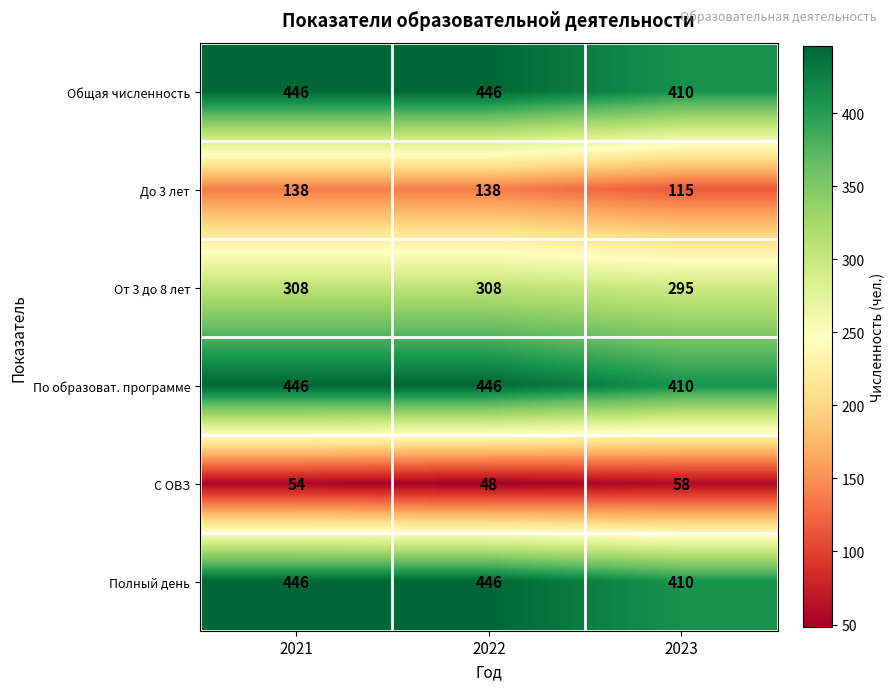

At how many categories does at least one series exceed 150?

3